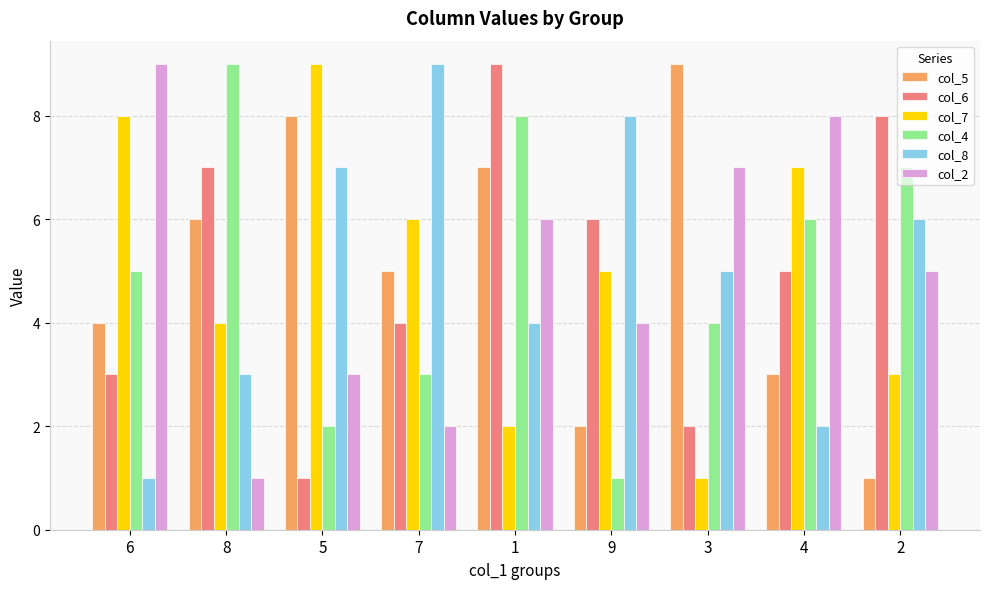

What is the label of the 1st bar from the right?

2